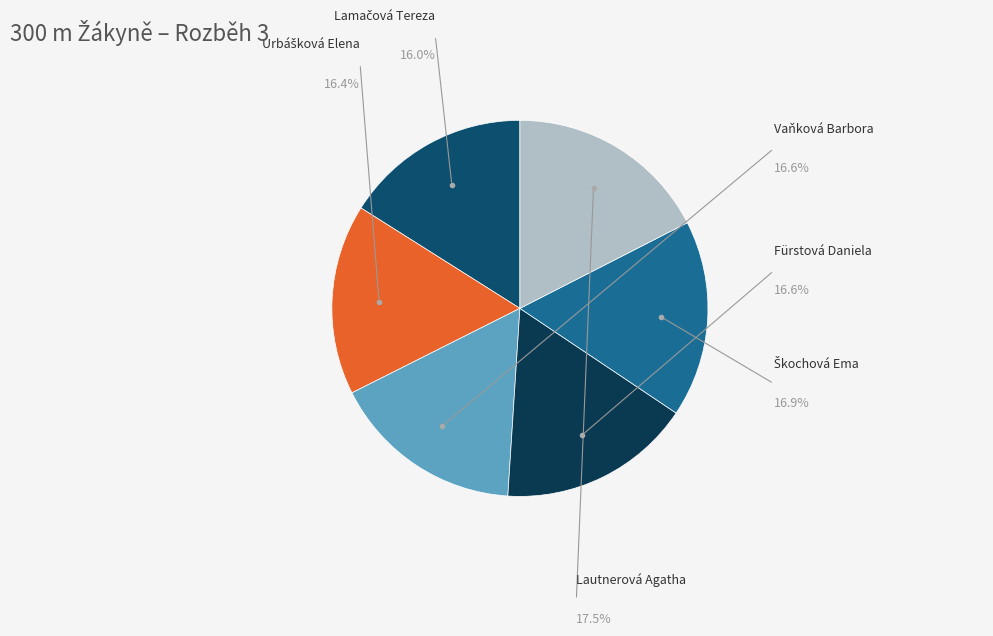

What is the largest slice in the pie chart?

Lautnerová Agatha